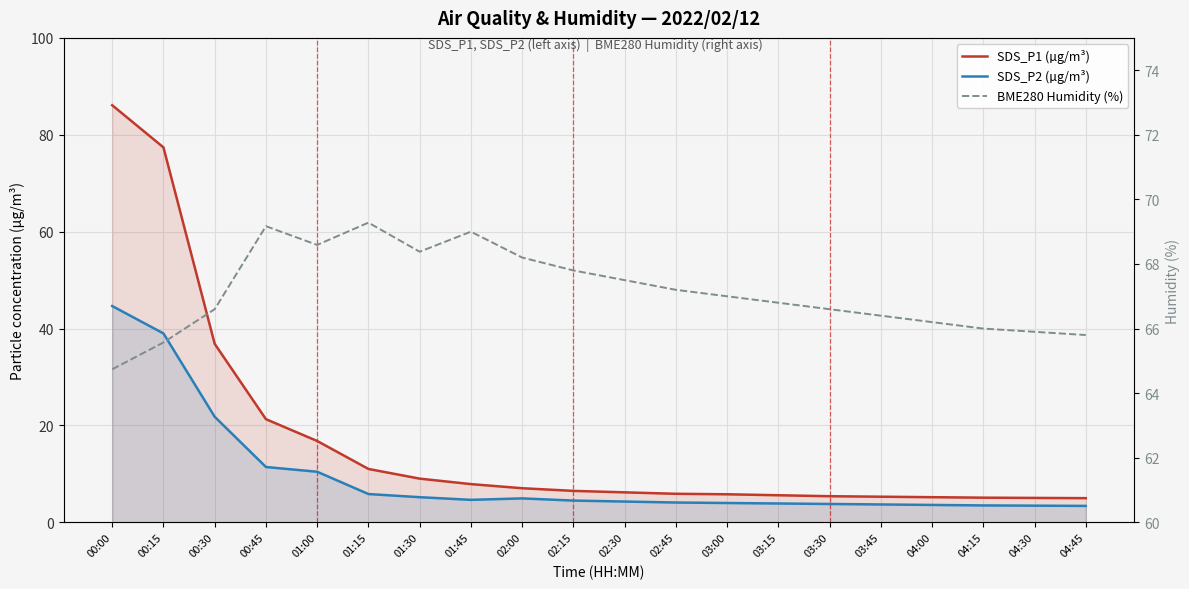

Which series has the largest total across all categories?

BME280 Humidity (%)